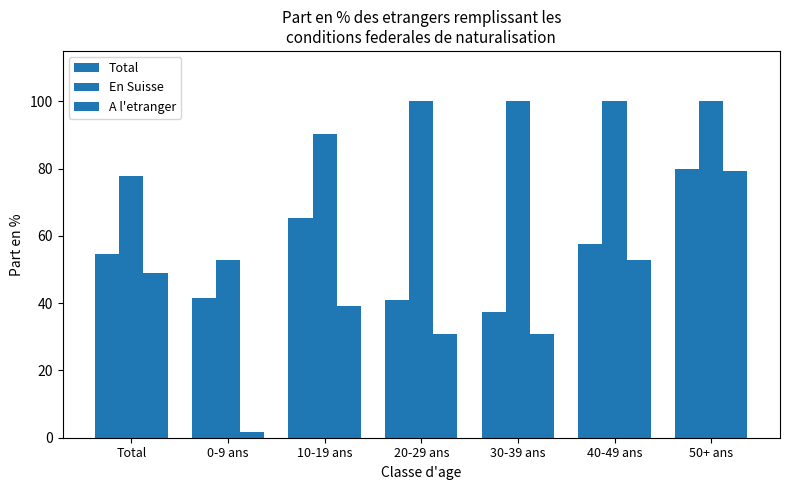

Does the chart contain stacked bars?

No